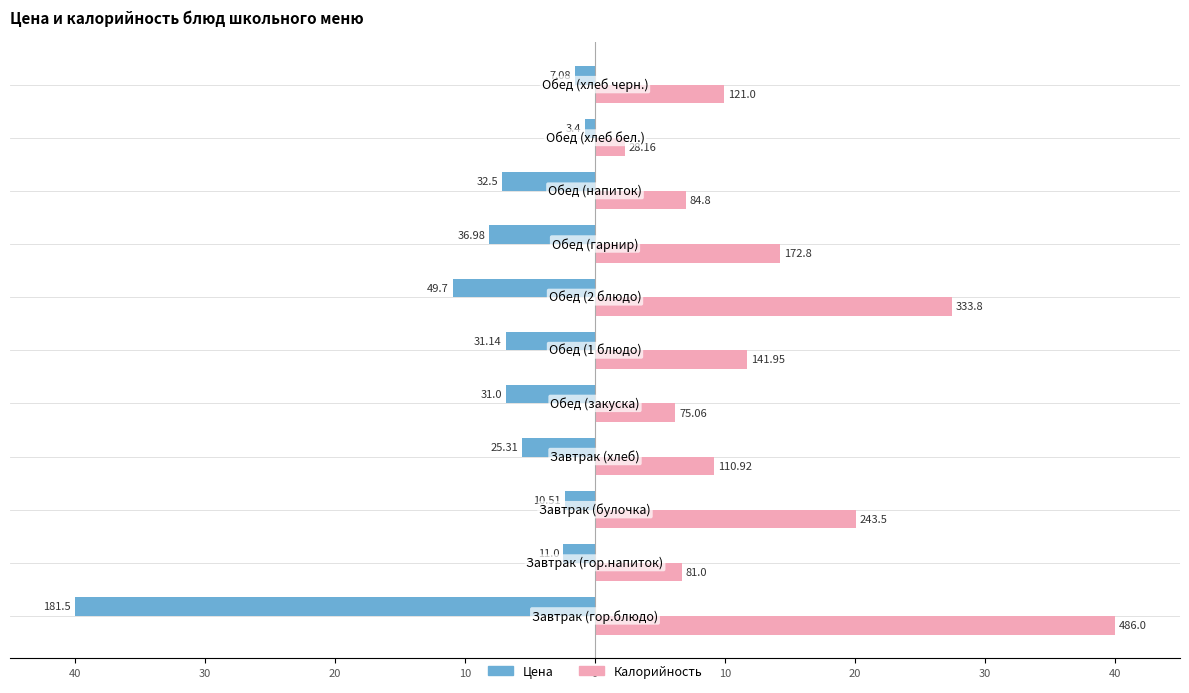

What are all the series names shown in the legend?

Цена, Калорийность